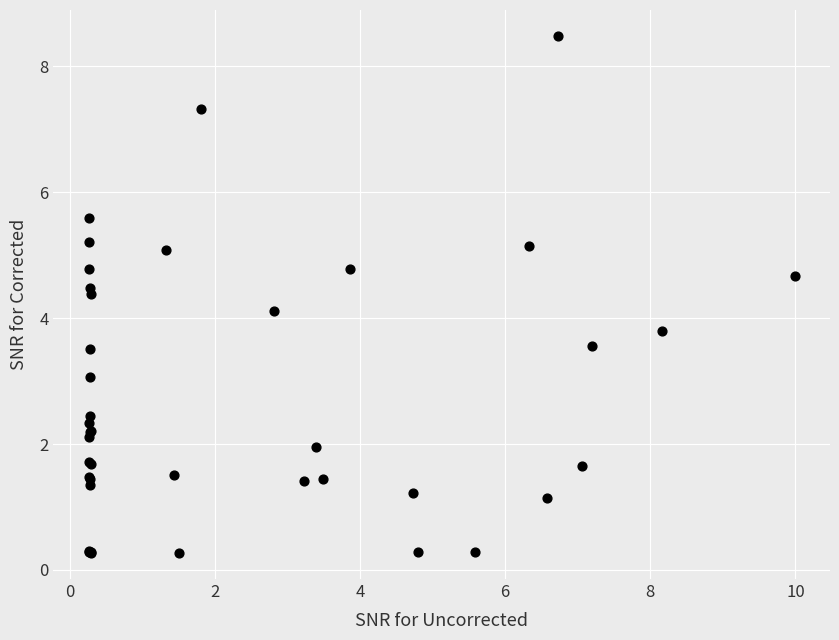

What Y value in the scatter plot is closest to 4?

4.1